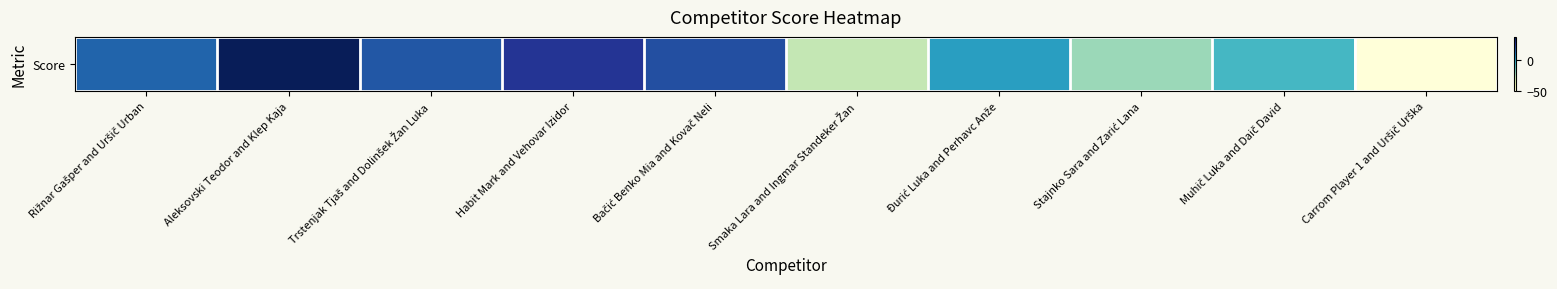

Rank the categories by value from highest to lowest.

Aleksovski Teodor and Klep Kaja, Habit Mark and Vehovar Izidor, Bačić Benko Mia and Kovač Neli, Trstenjak Tjaš and Dolinšek Žan Luka, Rižnar Gašper and Uršič Urban, Đurić Luka and Perhavc Anže, Muhič Luka and Daič David, Stajnko Sara and Zarić Lana, Smaka Lara and Ingmar Standeker Žan, Carrom Player 1 and Uršič Urška